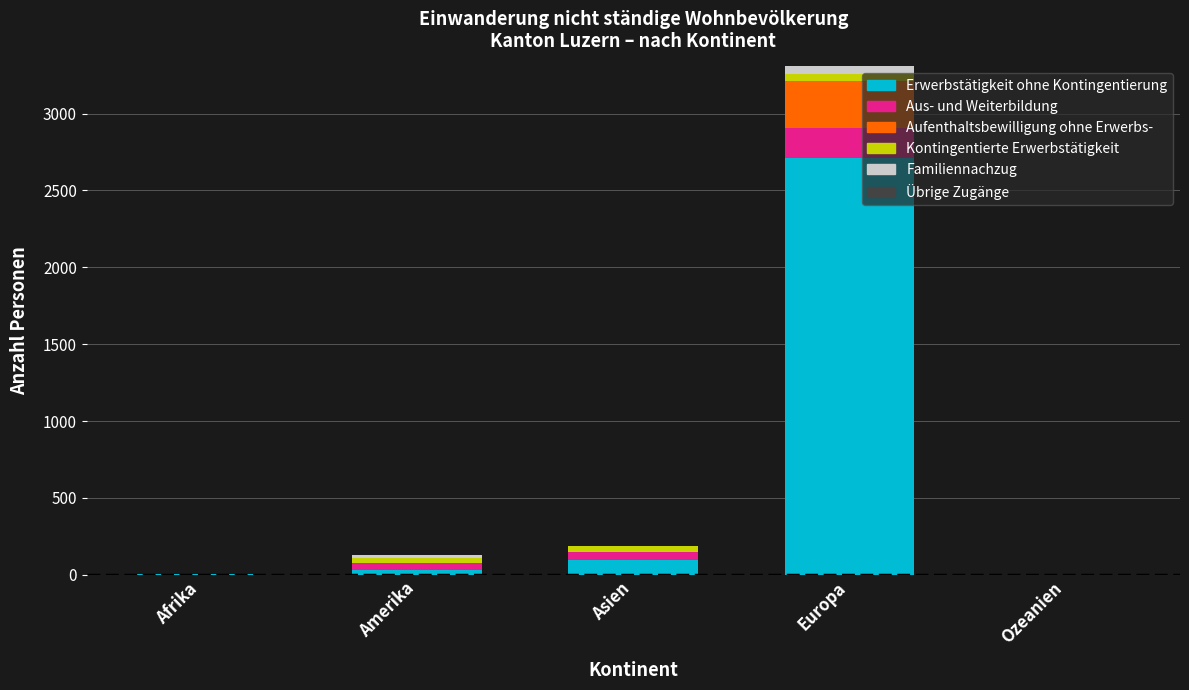

How many series are shown in this chart?

5